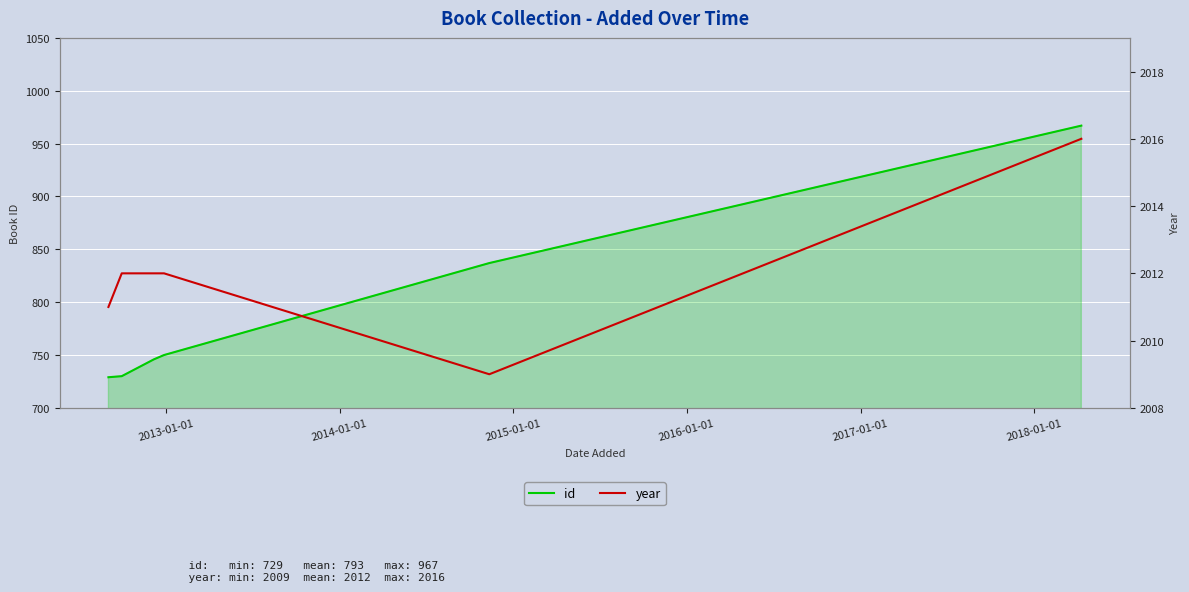

What is the maximum value for id?

967